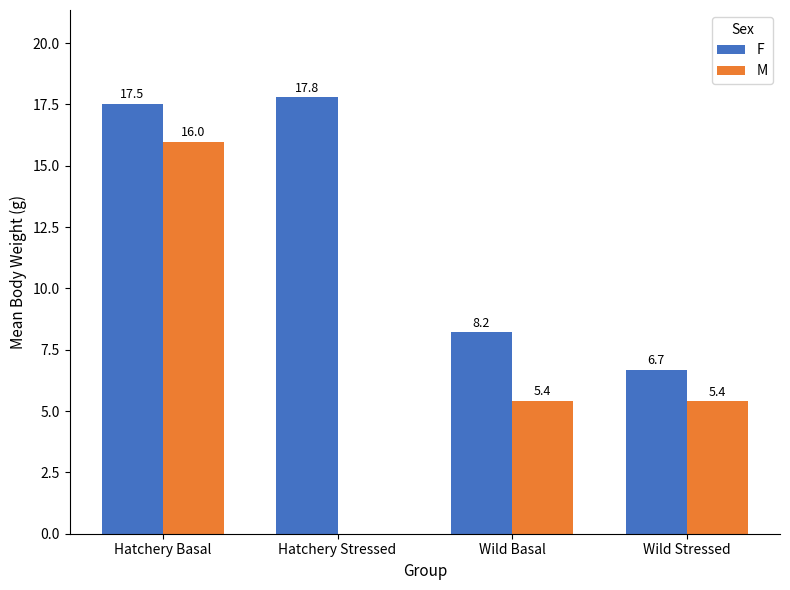

The value of F at Hatchery Stressed is 17.8. True or false?

True